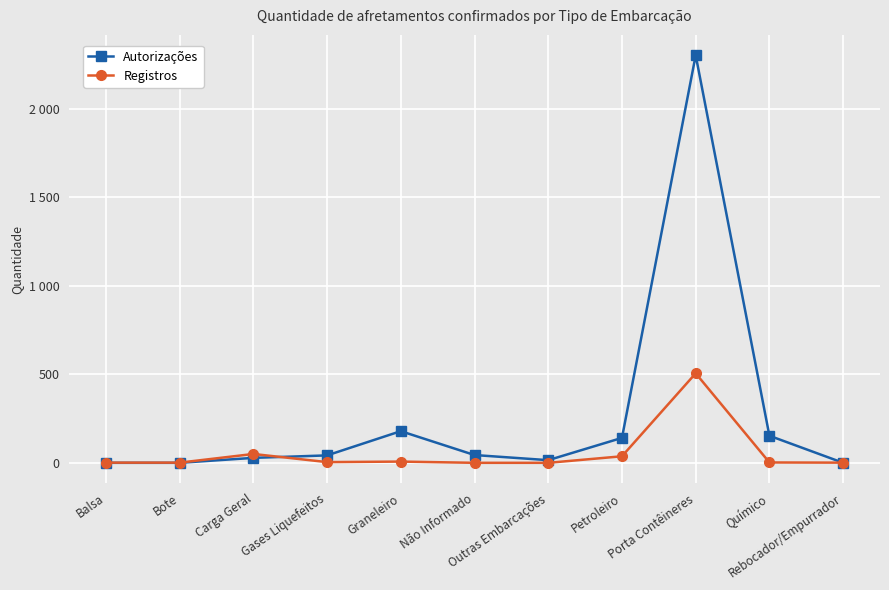

What is the maximum value for Registros?

506